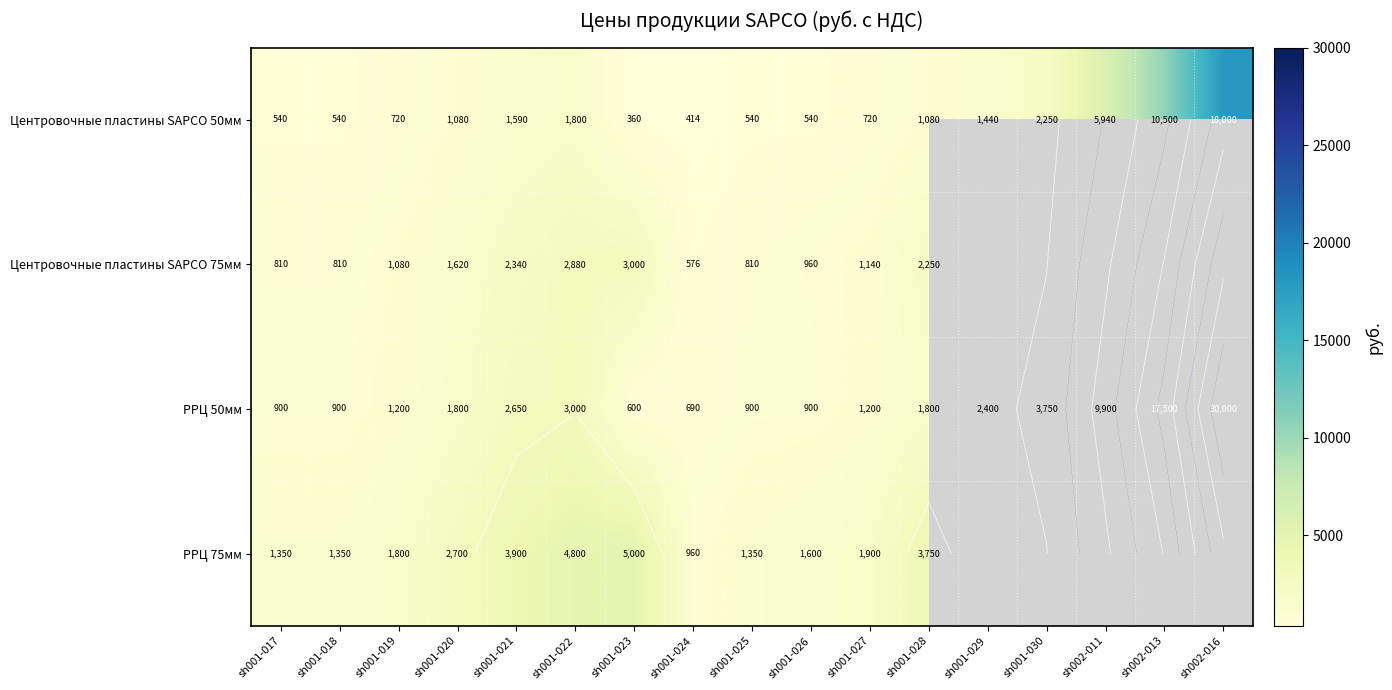

At which label is Центровочные пластины SAPCO 75мм closest to 1788?

sh001-020